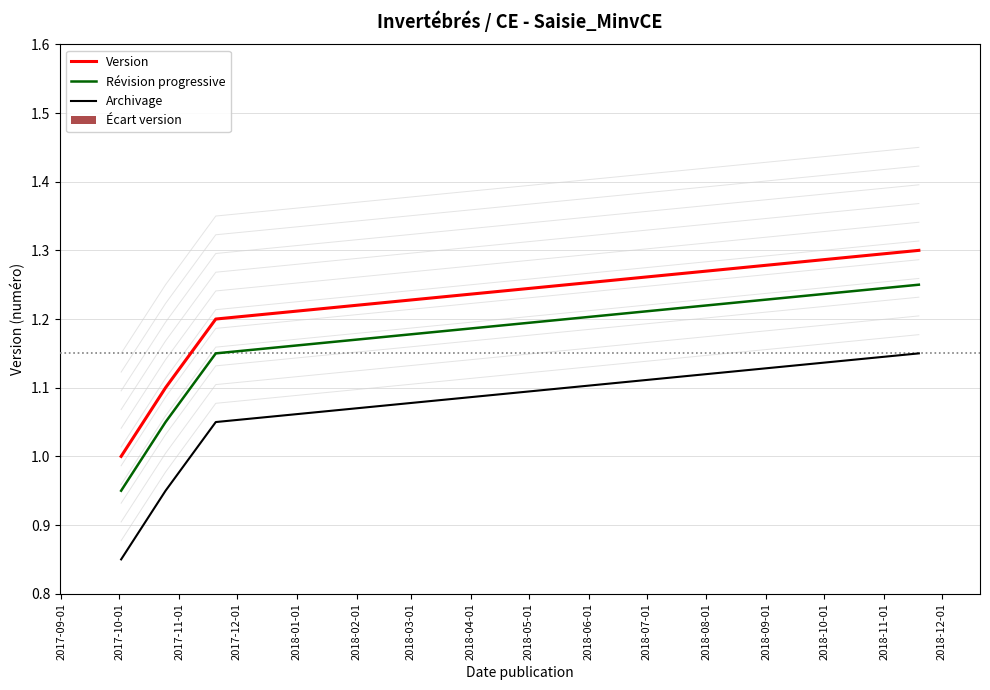

Does the chart contain stacked bars?

No